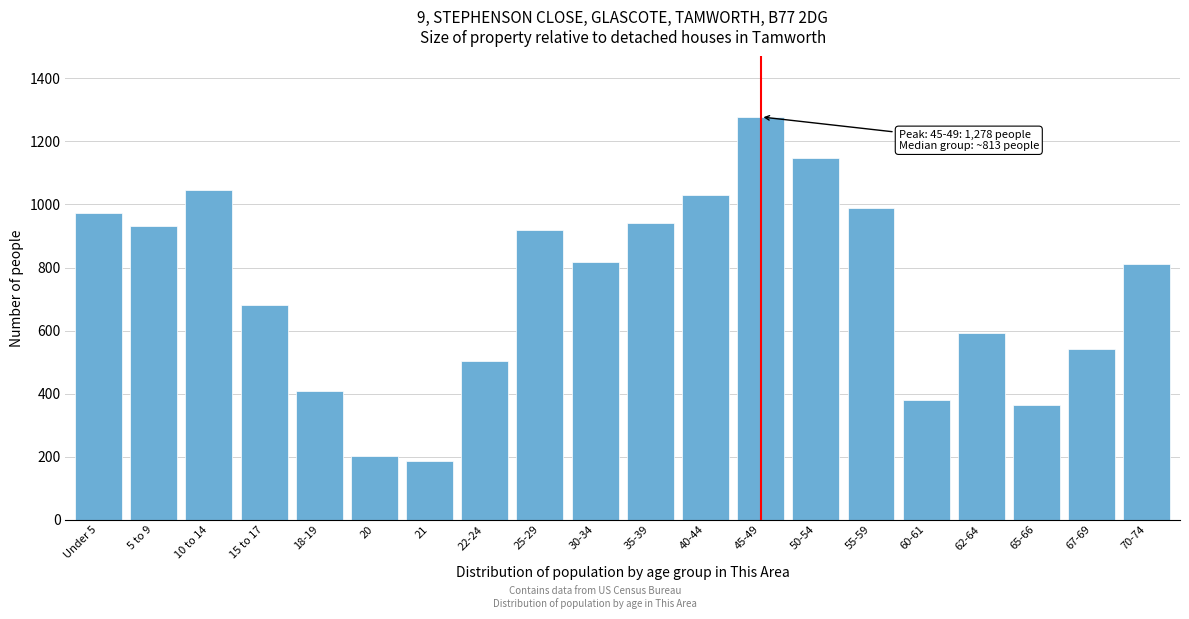

Reading left to right, transcribe all the data shown in this chart.

Under 5=972	5 to 9=932	10 to 14=1046	15 to 17=681	18-19=409	20=201	21=185	22-24=504	25-29=919	30-34=817	35-39=942	40-44=1031	45-49=1278	50-54=1149	55-59=989	60-61=378	62-64=591	65-66=363	67-69=541	70-74=810